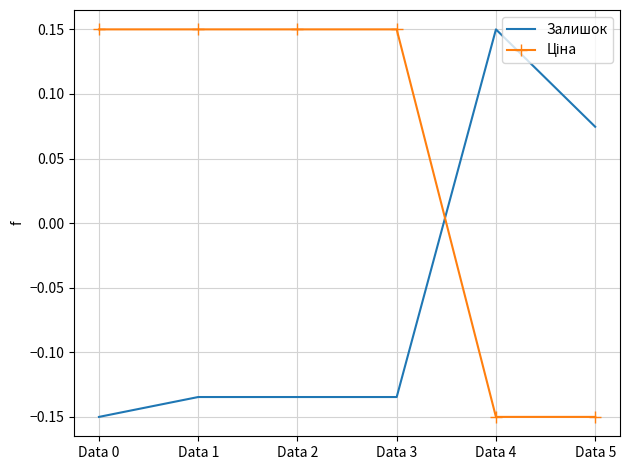

At which label does Залишок reach its minimum?

Data 0